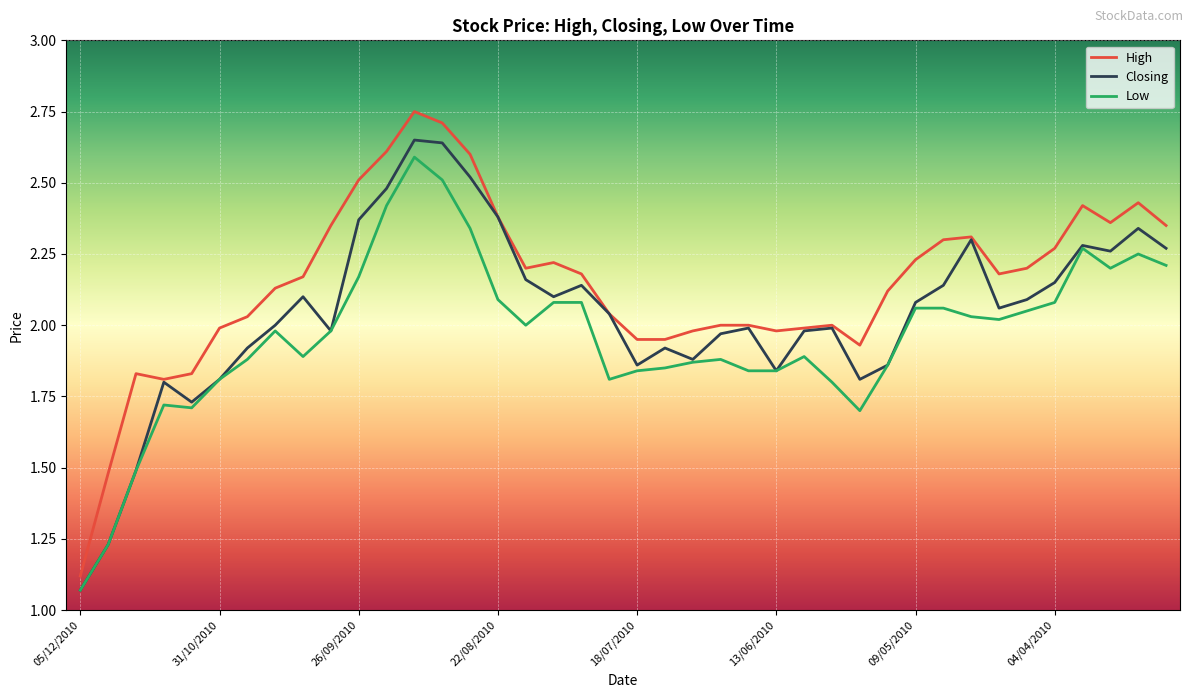

True or false: Low and High cross at least once.

False